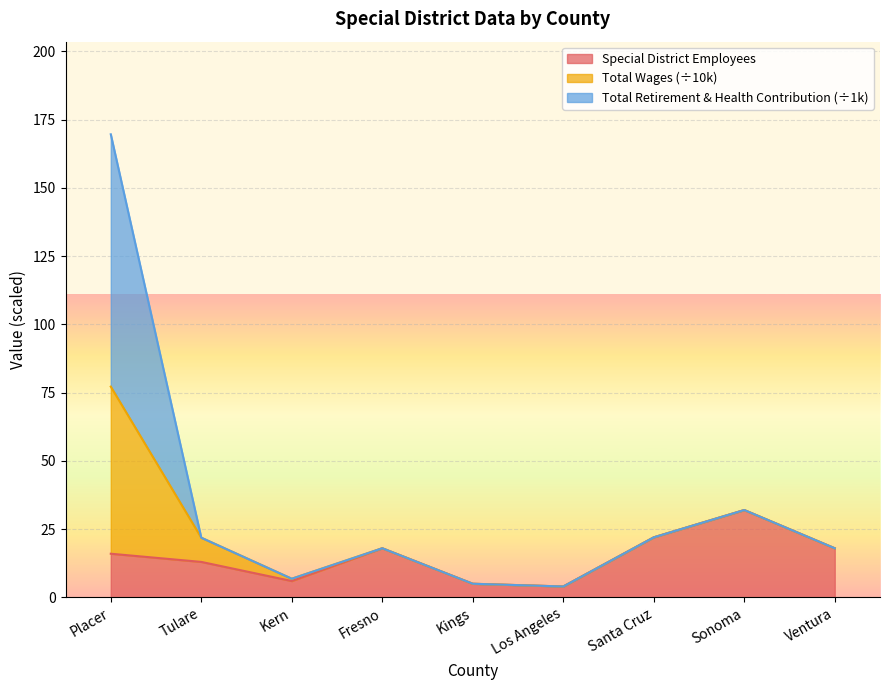

Which category has the lowest value across all series?

Los Angeles